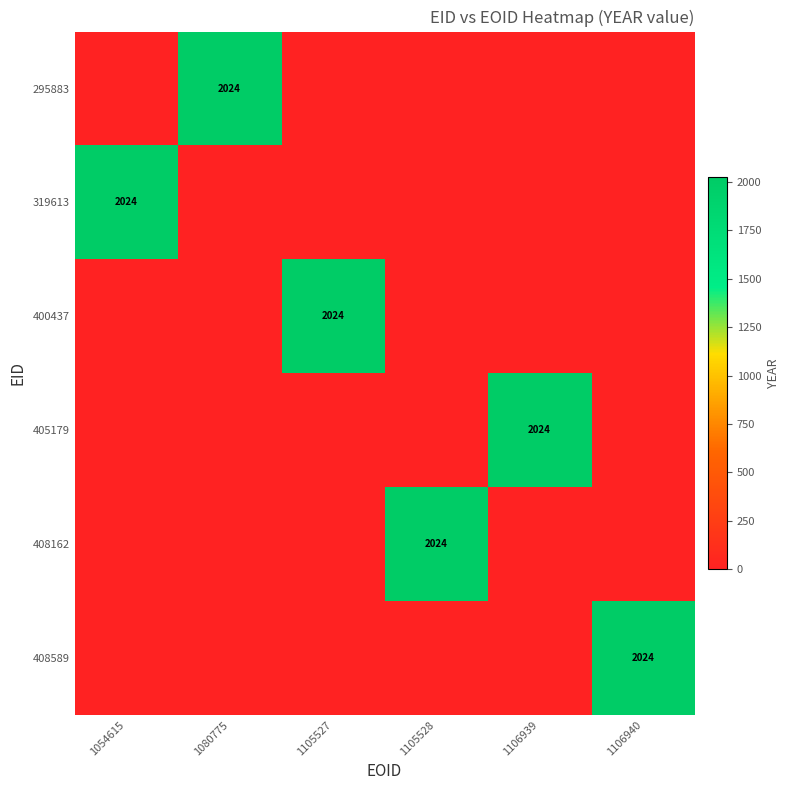

List the labels in order of 405179 value, largest first.

1106939, 1054615, 1080775, 1105527, 1105528, 1106940